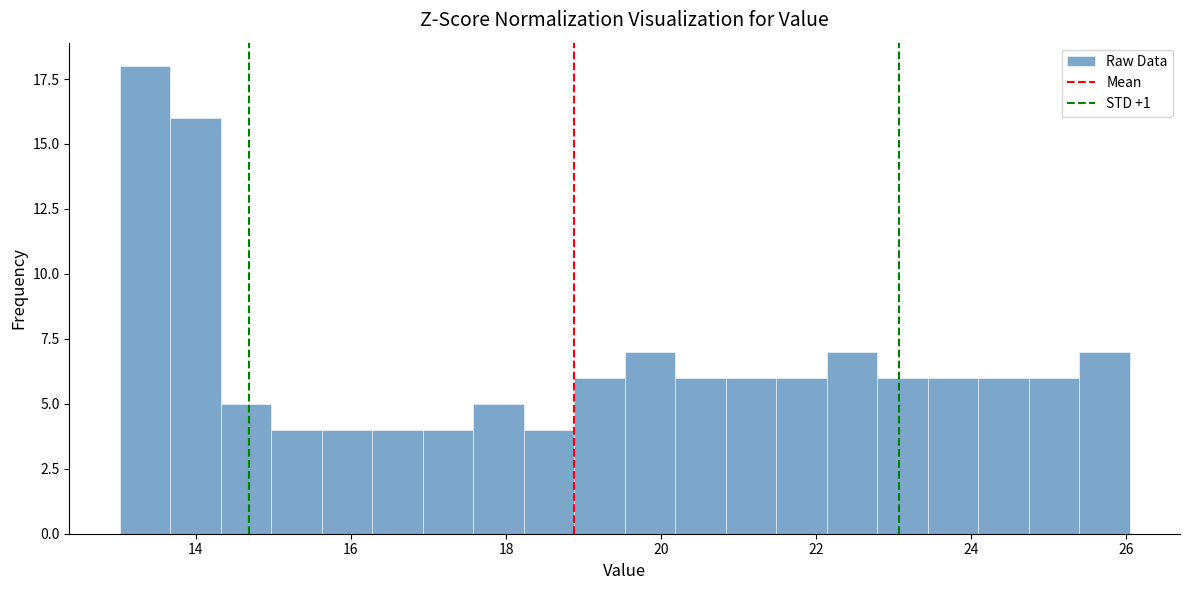

Around what value on the x-axis is the tallest bar? Give the approximate position of its centre, as read against the axis.

13.4